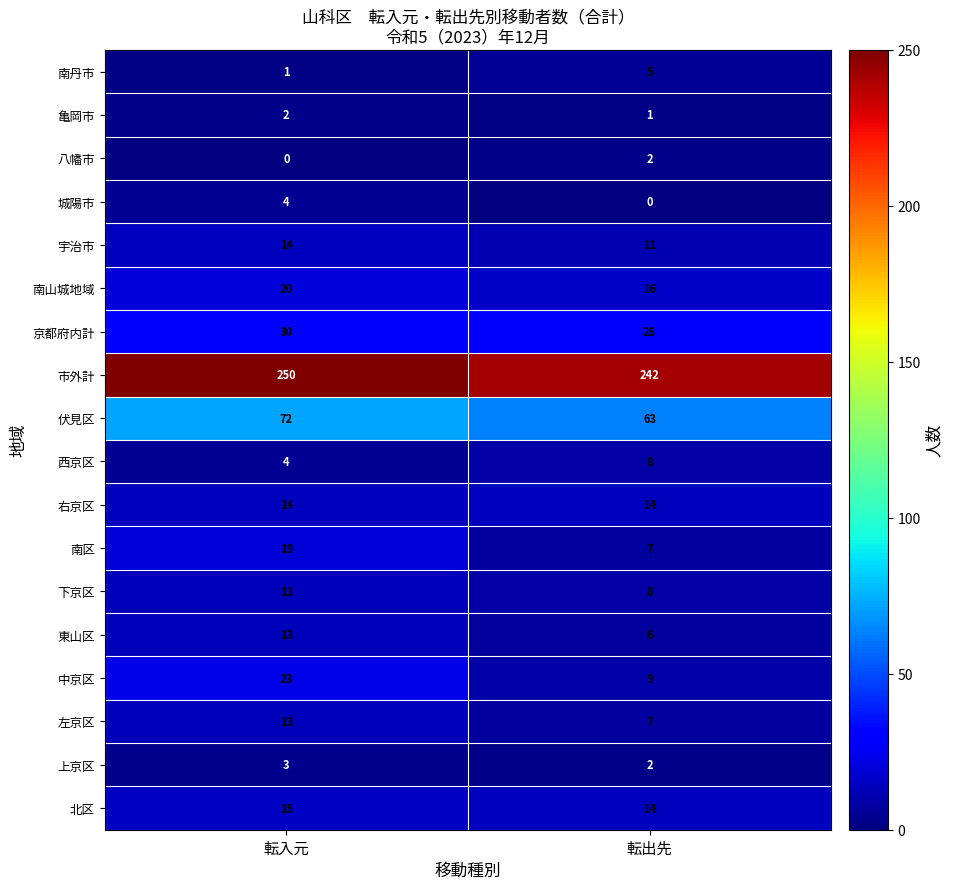

What is the sum of the 京都府内計 values at 転出先 and 転入元?

58